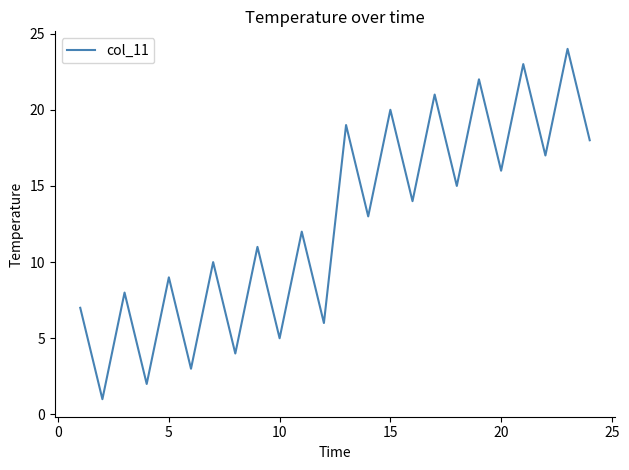

What is the greatest value displayed?

24